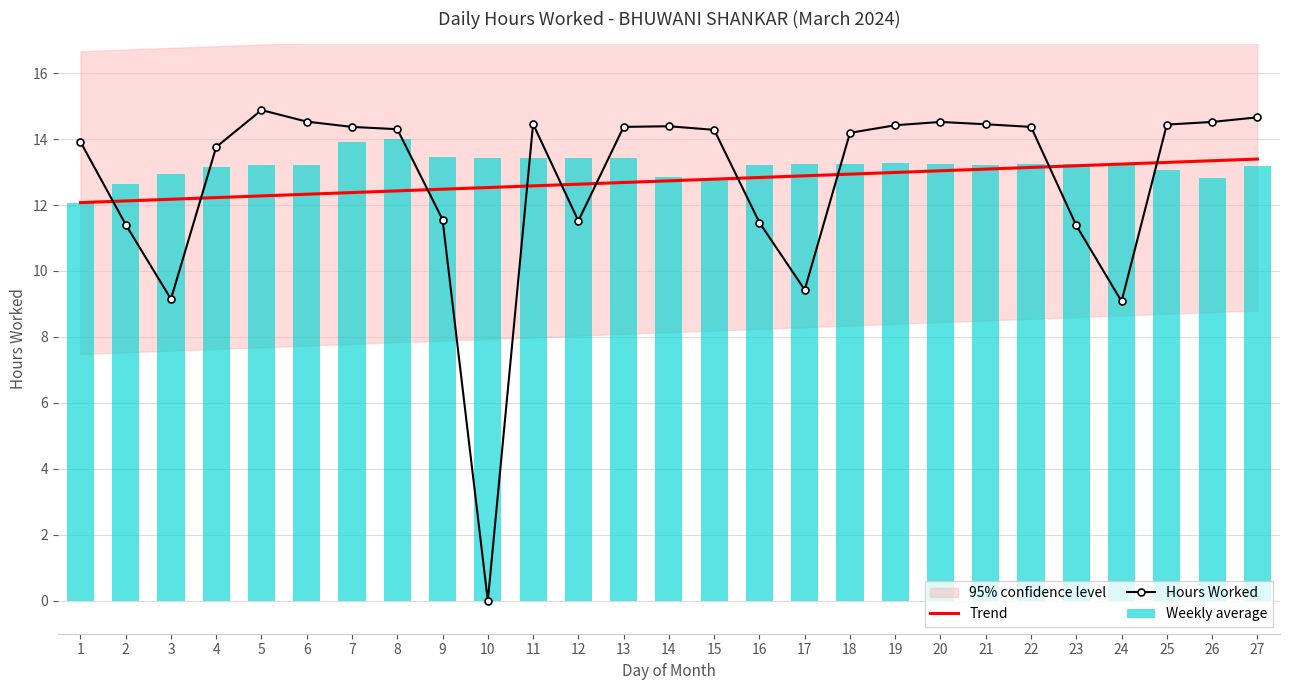

What is the value of the Weekly average bar at the 4th from the left?

13.1